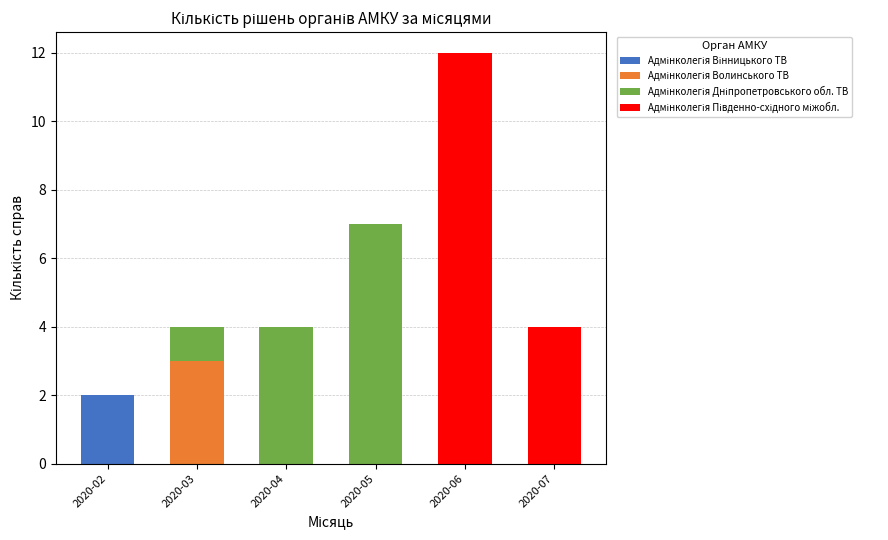

At which category is the sum across all series the highest?

2020-06